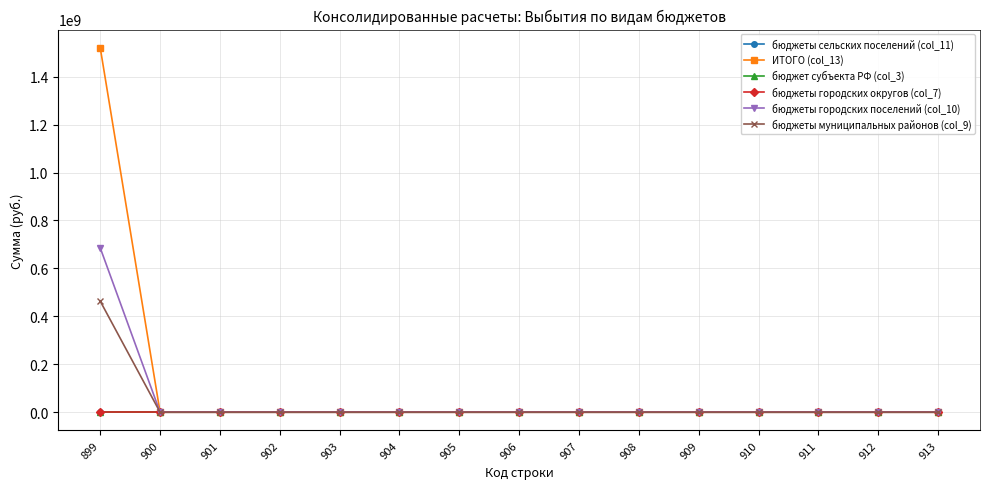

Is this an area chart (filled region under the line)?

No